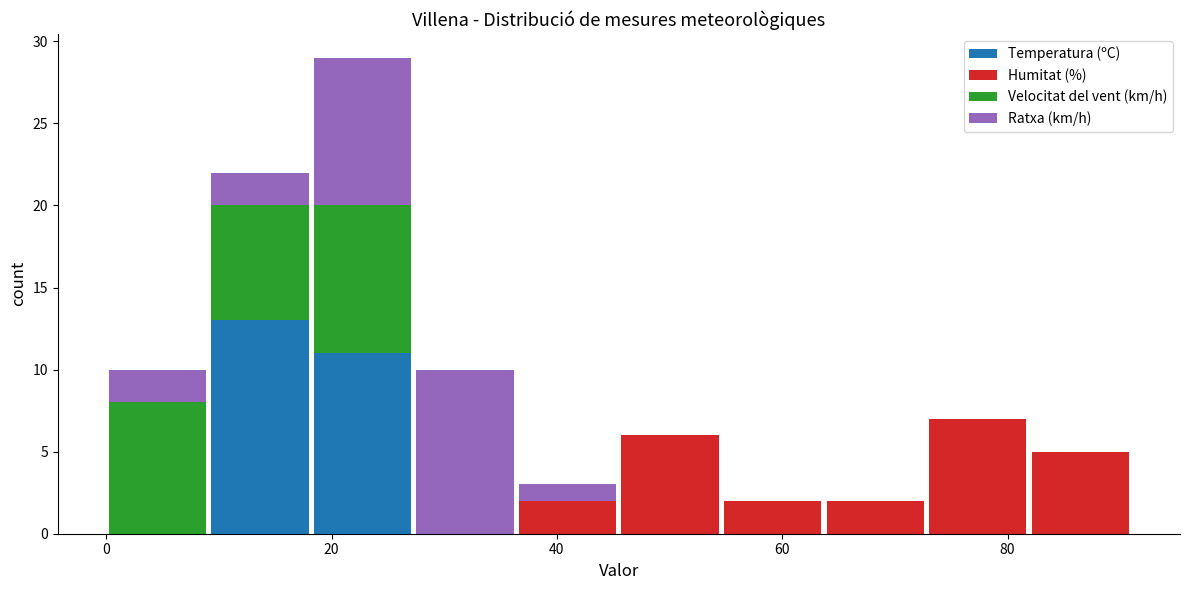

Reading left to right, transcribe this chart: for each stacked bar, give the range it covers on the x-axis and its total height. Neither the bar edges nor the heights are printed on the chart, so give them approximately, as read against the axes.

0 to 10: 10
10 to 18: 22
18 to 28: 29
28 to 36: 10
36 to 46: 3
46 to 54: 6
54 to 64: 2
64 to 72: 2
72 to 82: 7
82 to 92: 5